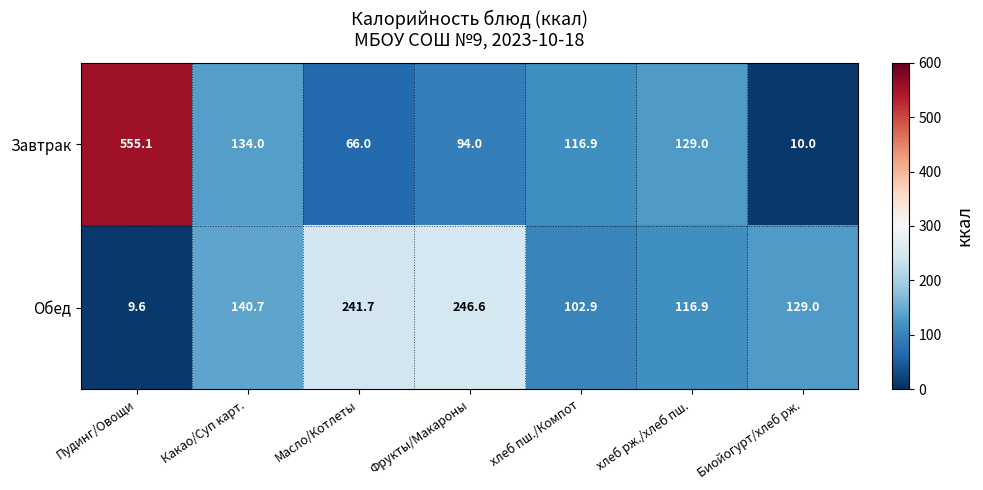

Where is Обед nearest to the value 128?

Биойогурт/хлеб рж.